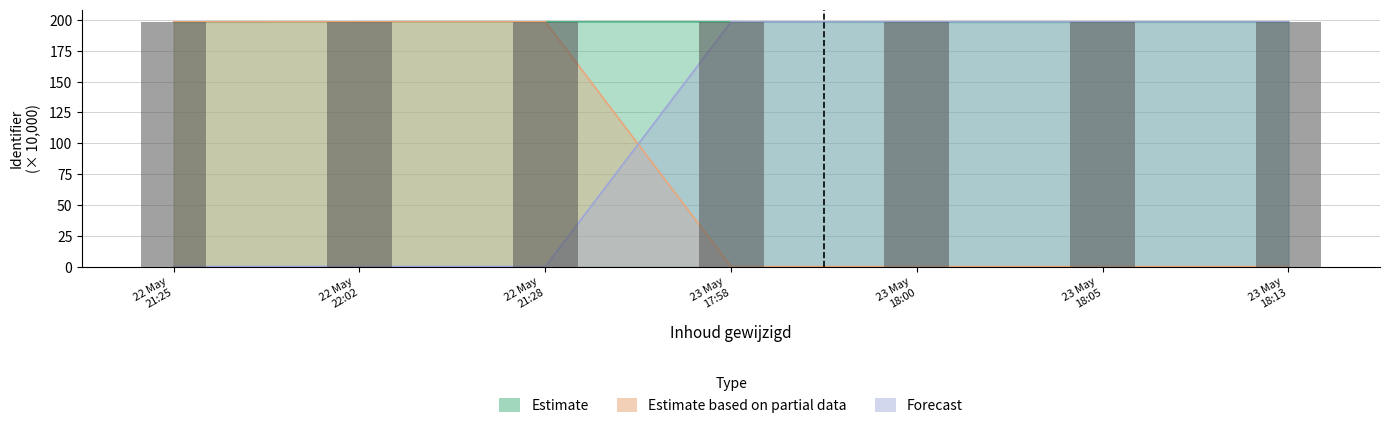

List the series in order of their overall mean, lowest first.

Estimate based on partial data, Forecast, Estimate